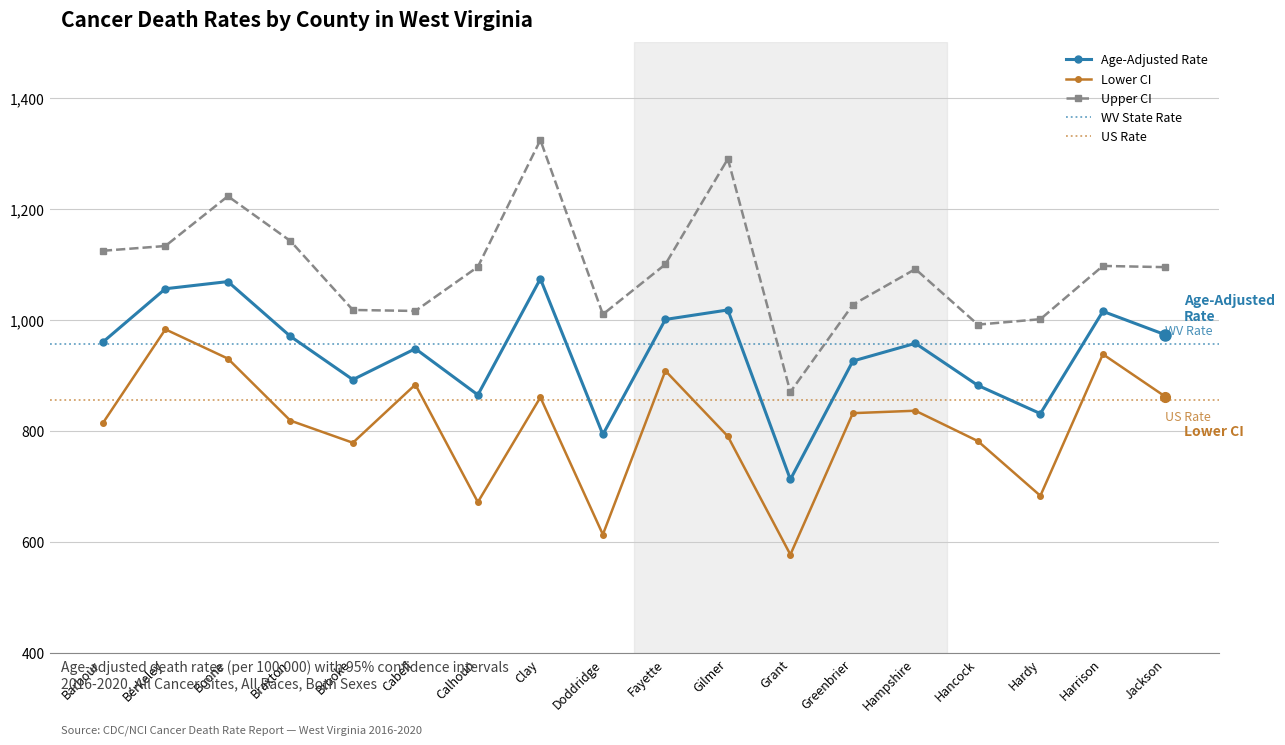

Which series has the largest range (max minus min)?

Upper CI